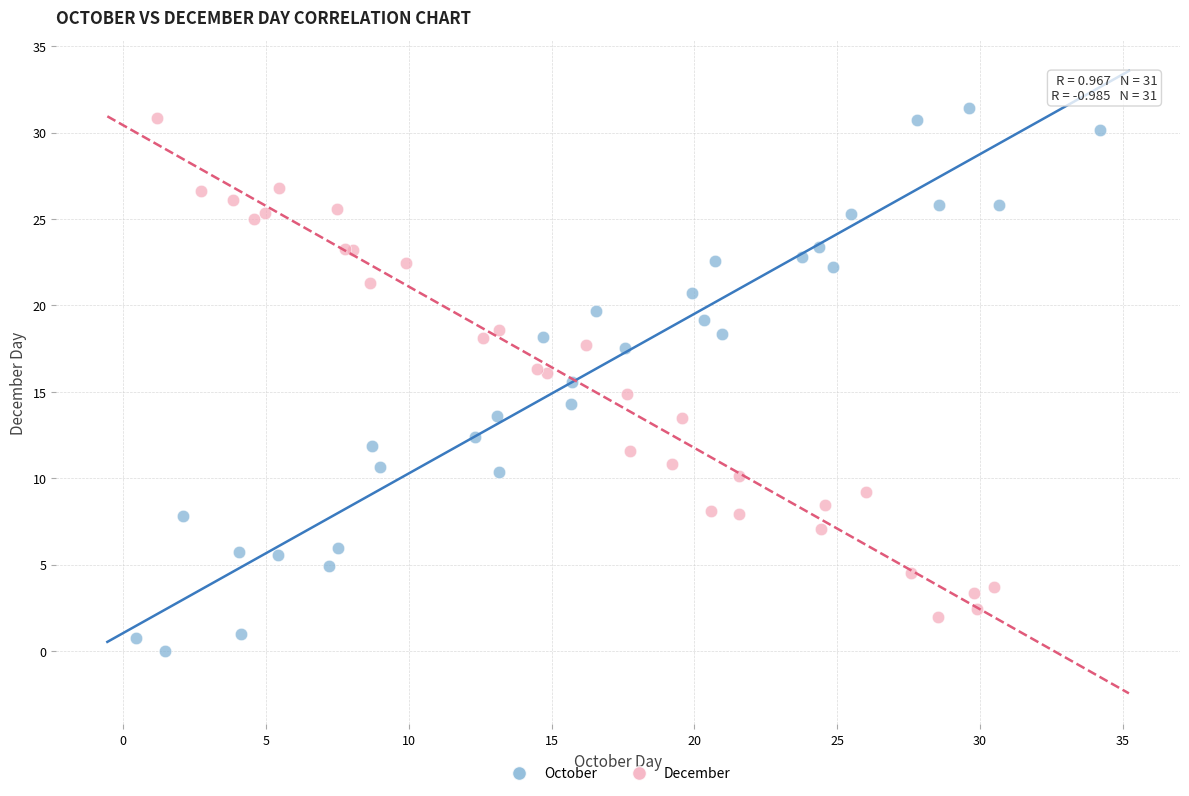

Which series has the widest spread of Y values?

October